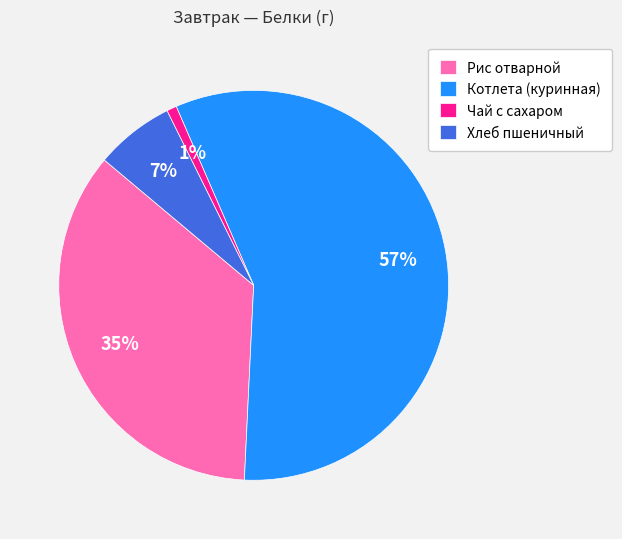

To the nearest percent, what is the average slice percentage?

25%